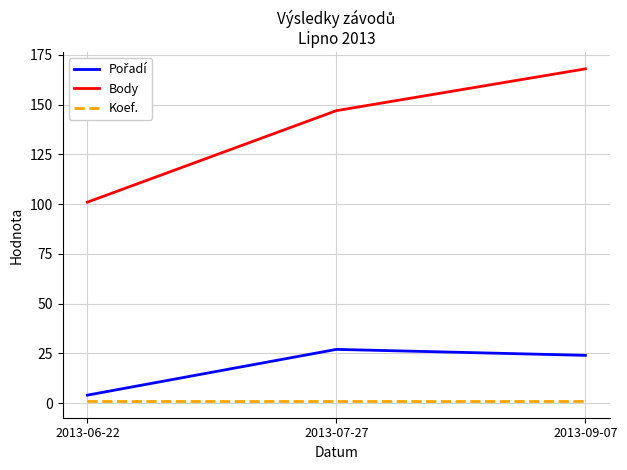

At which category is the sum across all series the highest?

2013-09-07